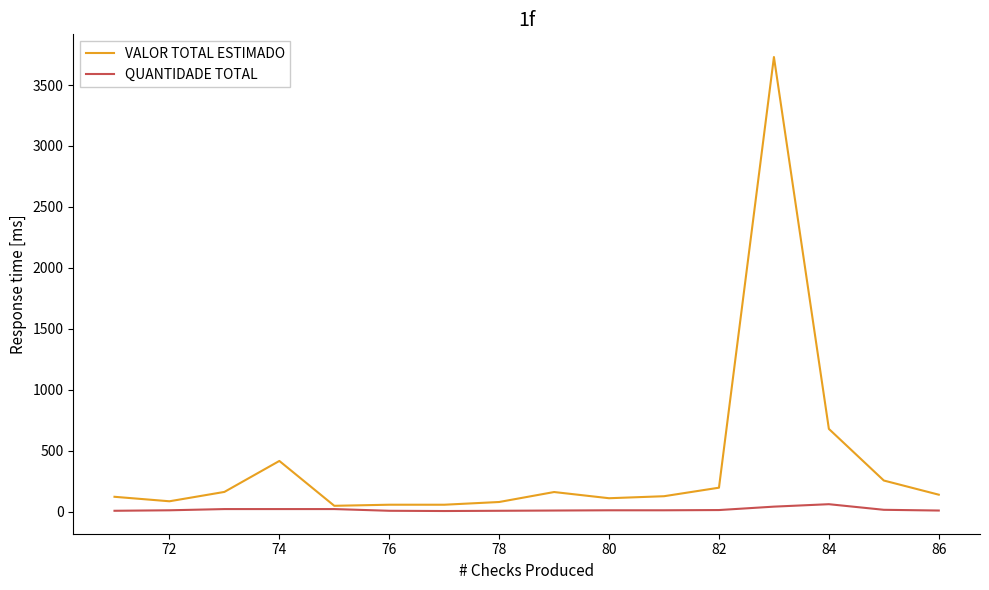

List the series in order of their overall mean, lowest first.

QUANTIDADE TOTAL, VALOR TOTAL ESTIMADO